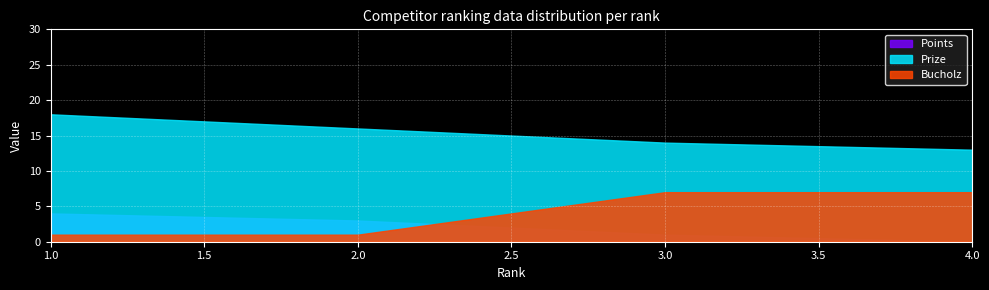

What is the greatest value displayed?

18